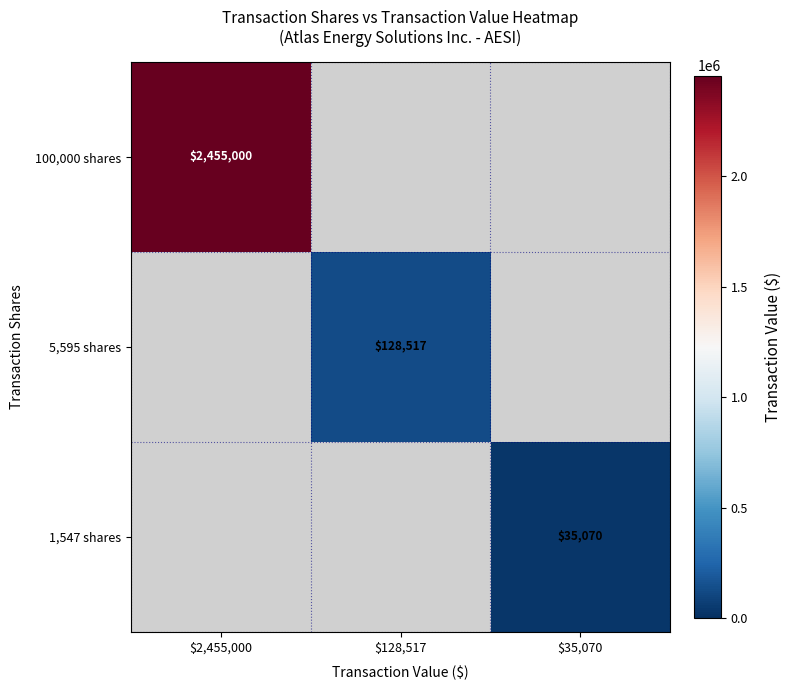

True or false: 1,547 shares has a value of 19549 at $35,070.

False